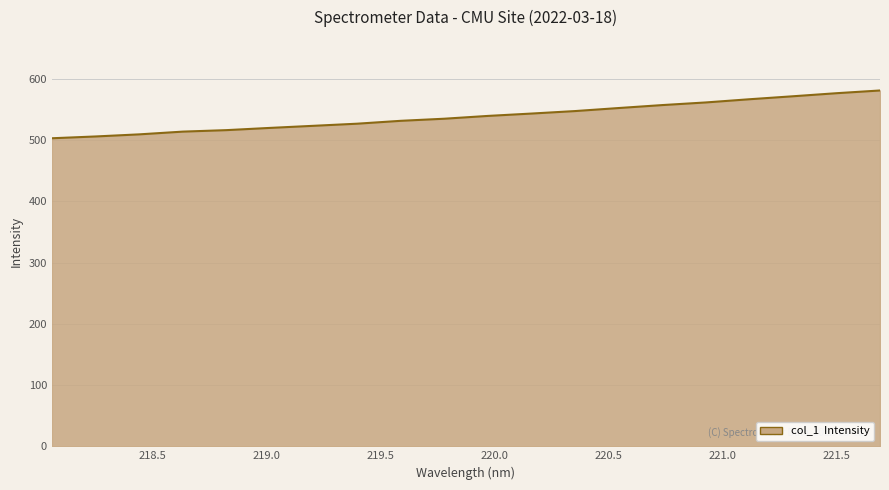

What is the sum of all values?

10783.8